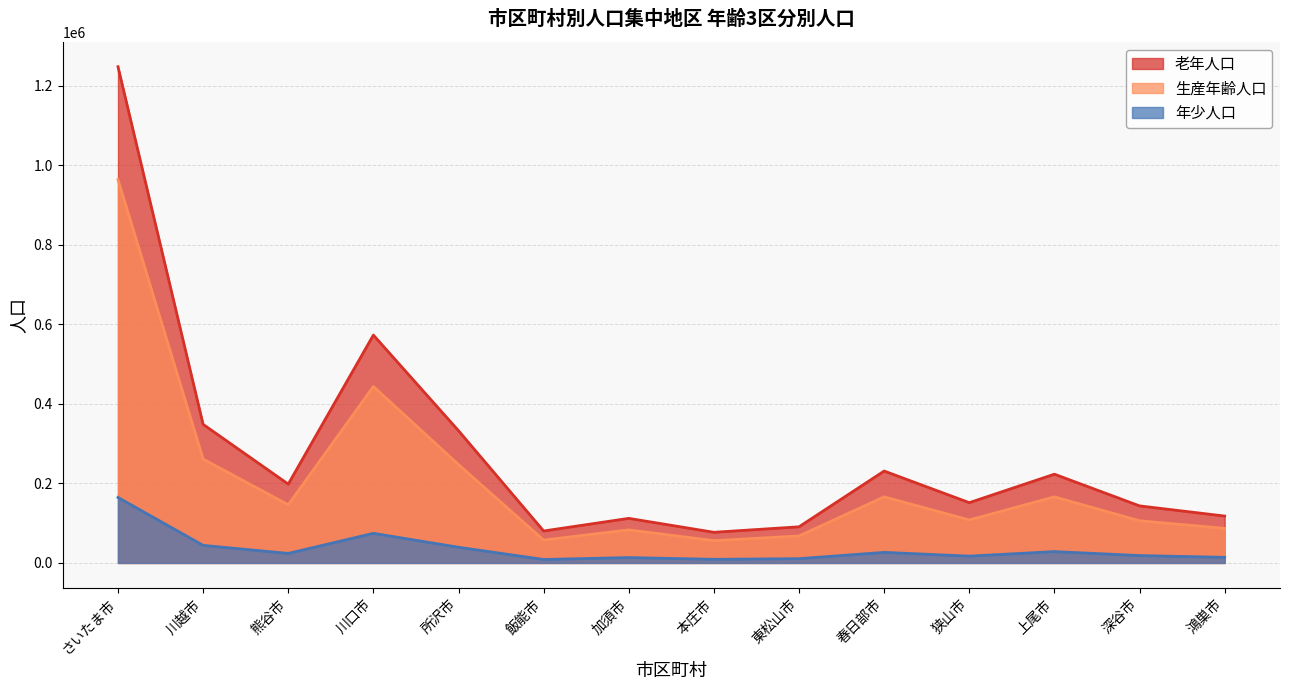

Does the chart display data point markers on the line(s)?

No